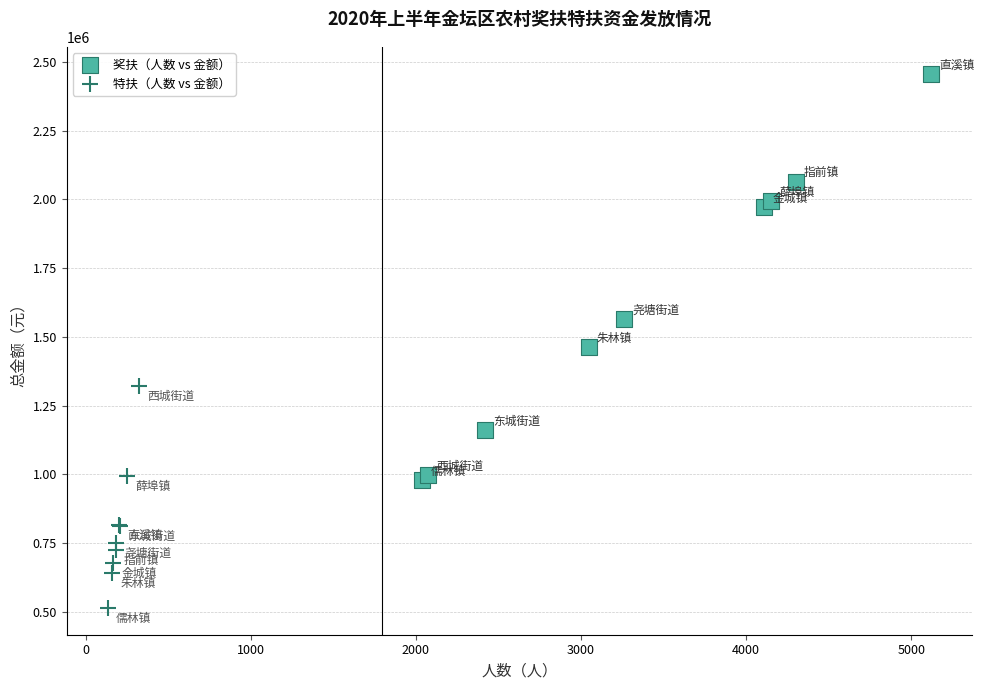

Which series has the largest Y range (max minus min)?

奖扶（人数 vs 金额）